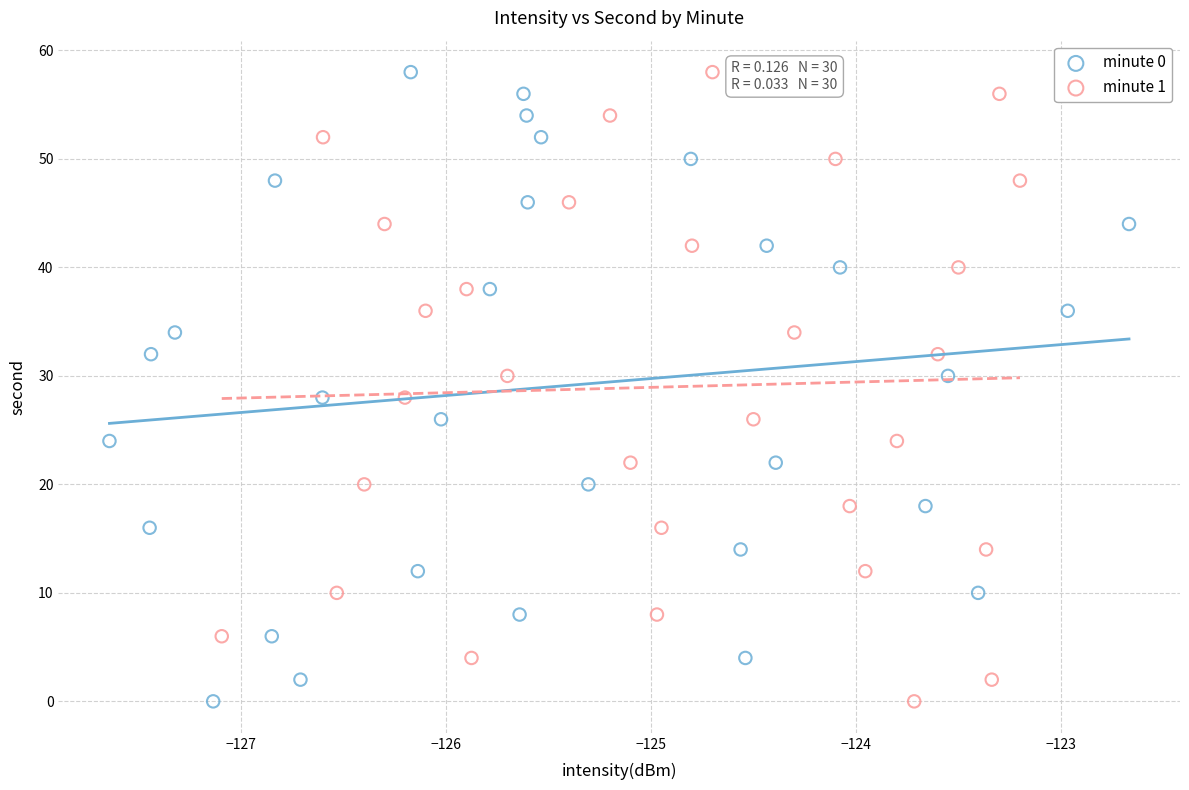

What are all the series names shown in the legend?

minute 0, minute 1